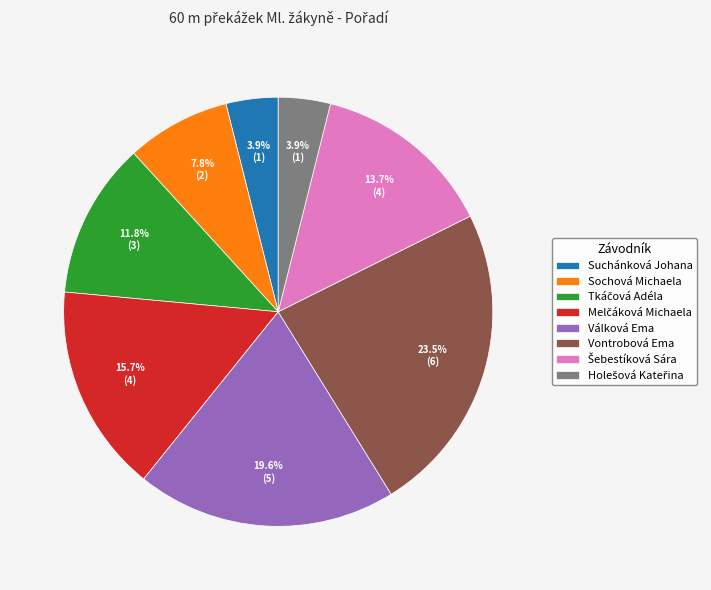

Is Sochová Michaela the majority of the pie?

No